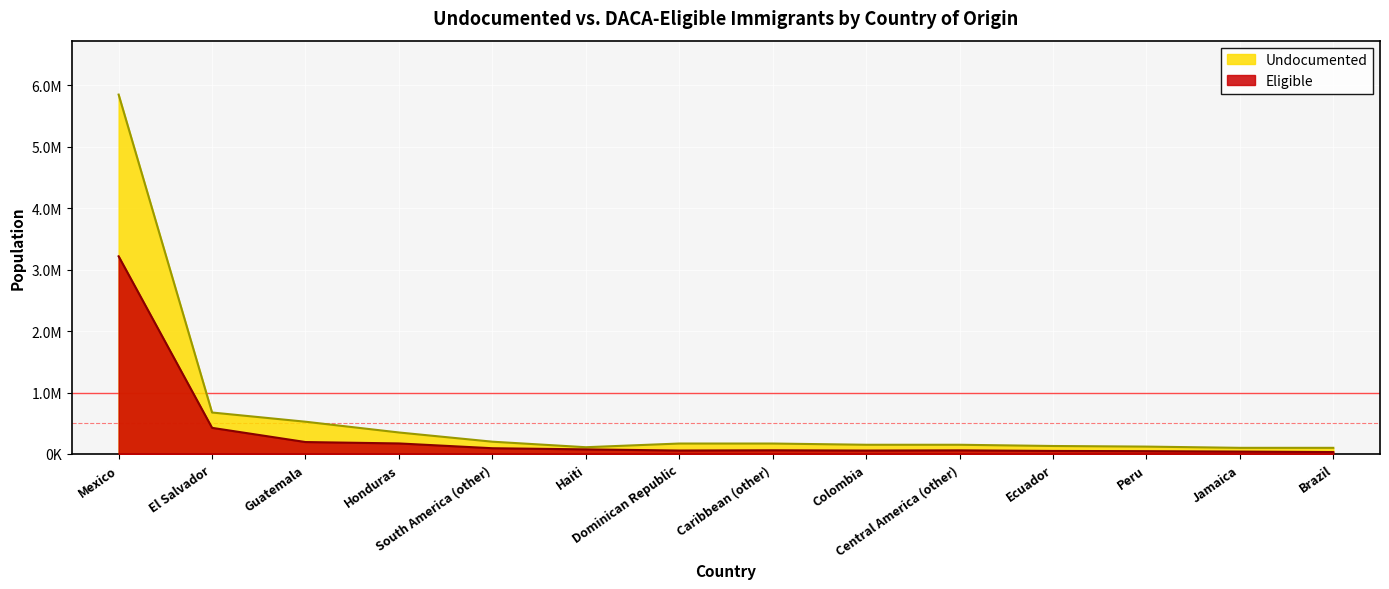

True or false: Undocumented and Eligible cross at least once.

False